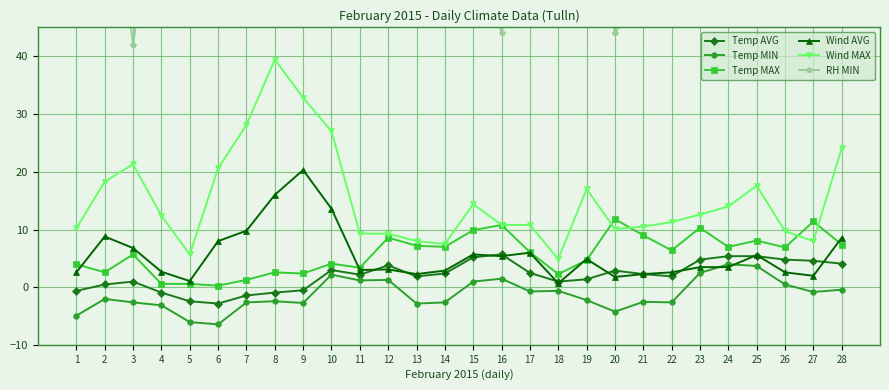

Which series has the largest total across all categories?

RH MIN